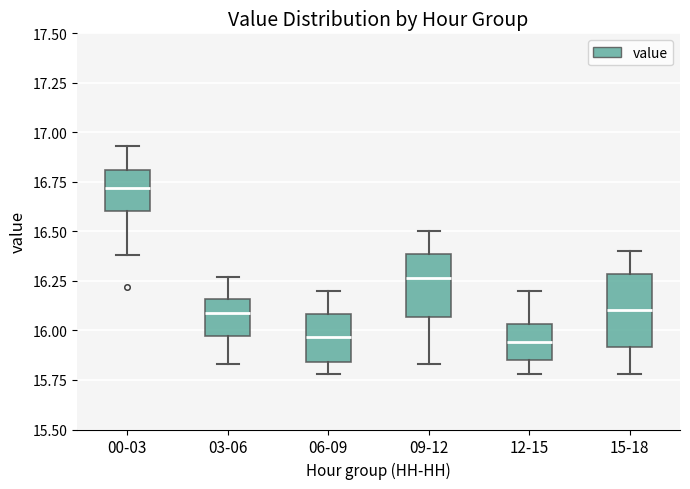

Reading left to right, read every box against the y-axis: the position of its median line, the range the box covers, and the ends of its whiskers. The values are not printed on the chart, so give them approximately, as read against the axis.

00-03: median 16.70, box 16.60 to 16.80, whiskers 16.40 to 16.95
03-06: median 16.10, box 15.95 to 16.15, whiskers 15.85 to 16.25
06-09: median 15.95, box 15.85 to 16.10, whiskers 15.80 to 16.20
09-12: median 16.25, box 16.05 to 16.40, whiskers 15.85 to 16.50
12-15: median 15.95, box 15.85 to 16.05, whiskers 15.80 to 16.20
15-18: median 16.10, box 15.90 to 16.30, whiskers 15.80 to 16.40